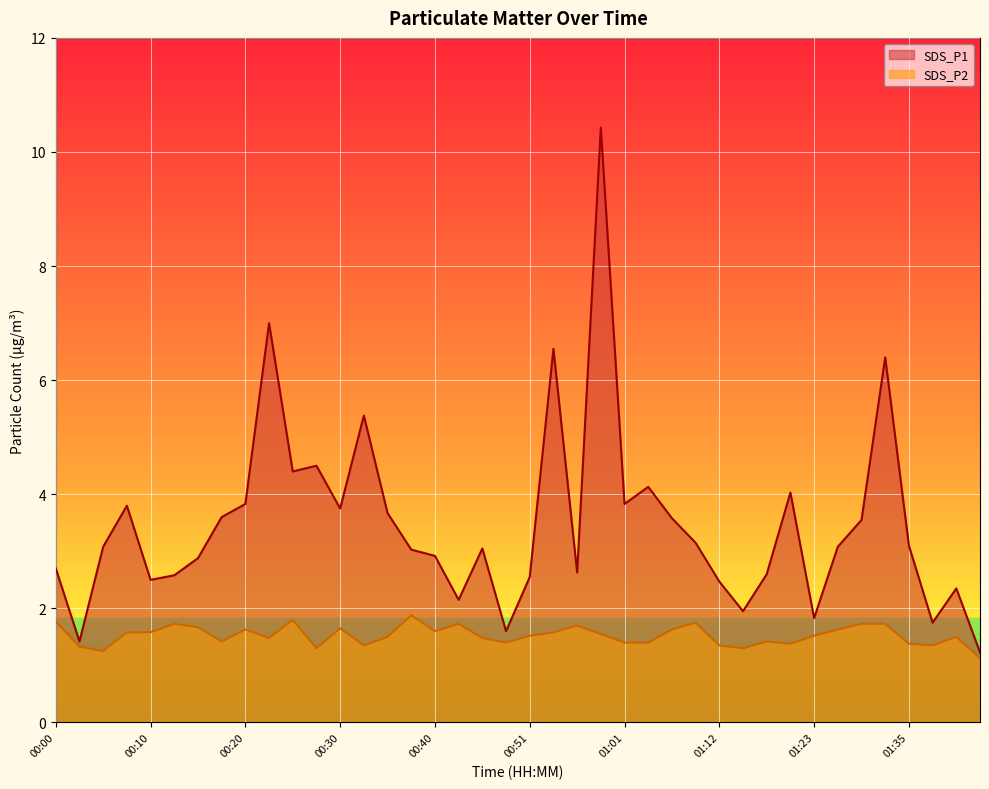

True or false: SDS_P2 and SDS_P1 intersect in this chart.

False